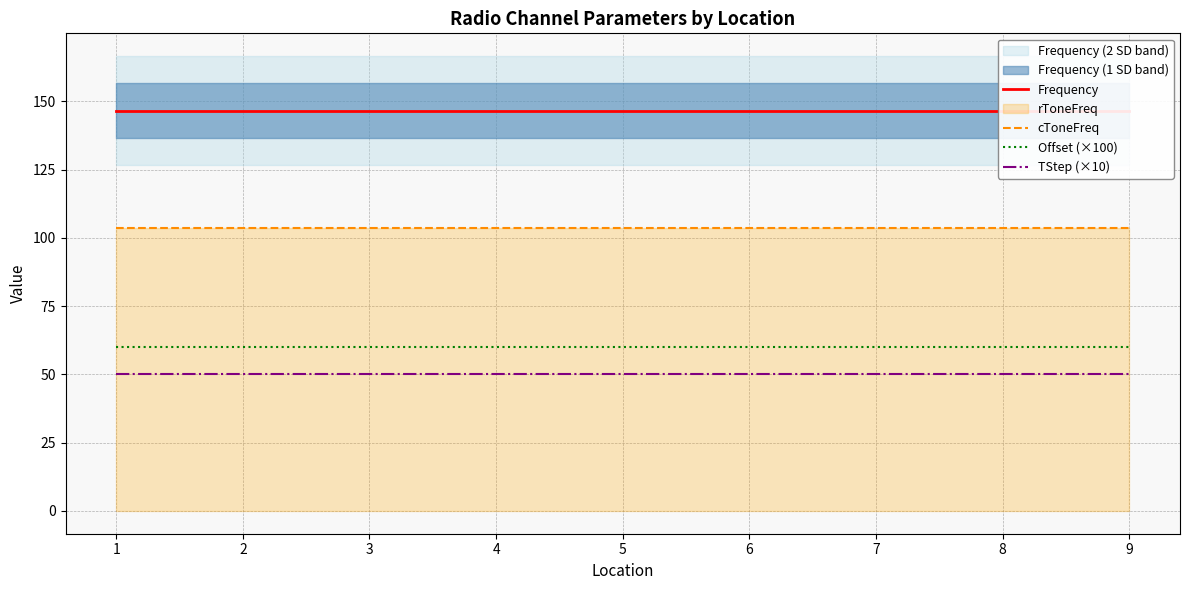

At how many categories does at least one series exceed 101?

9